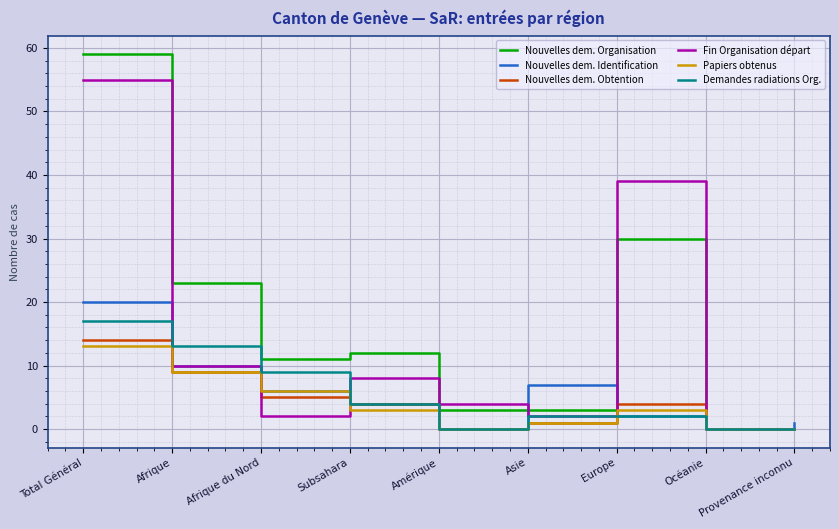

What is the sum of all Papiers obtenus values?

35